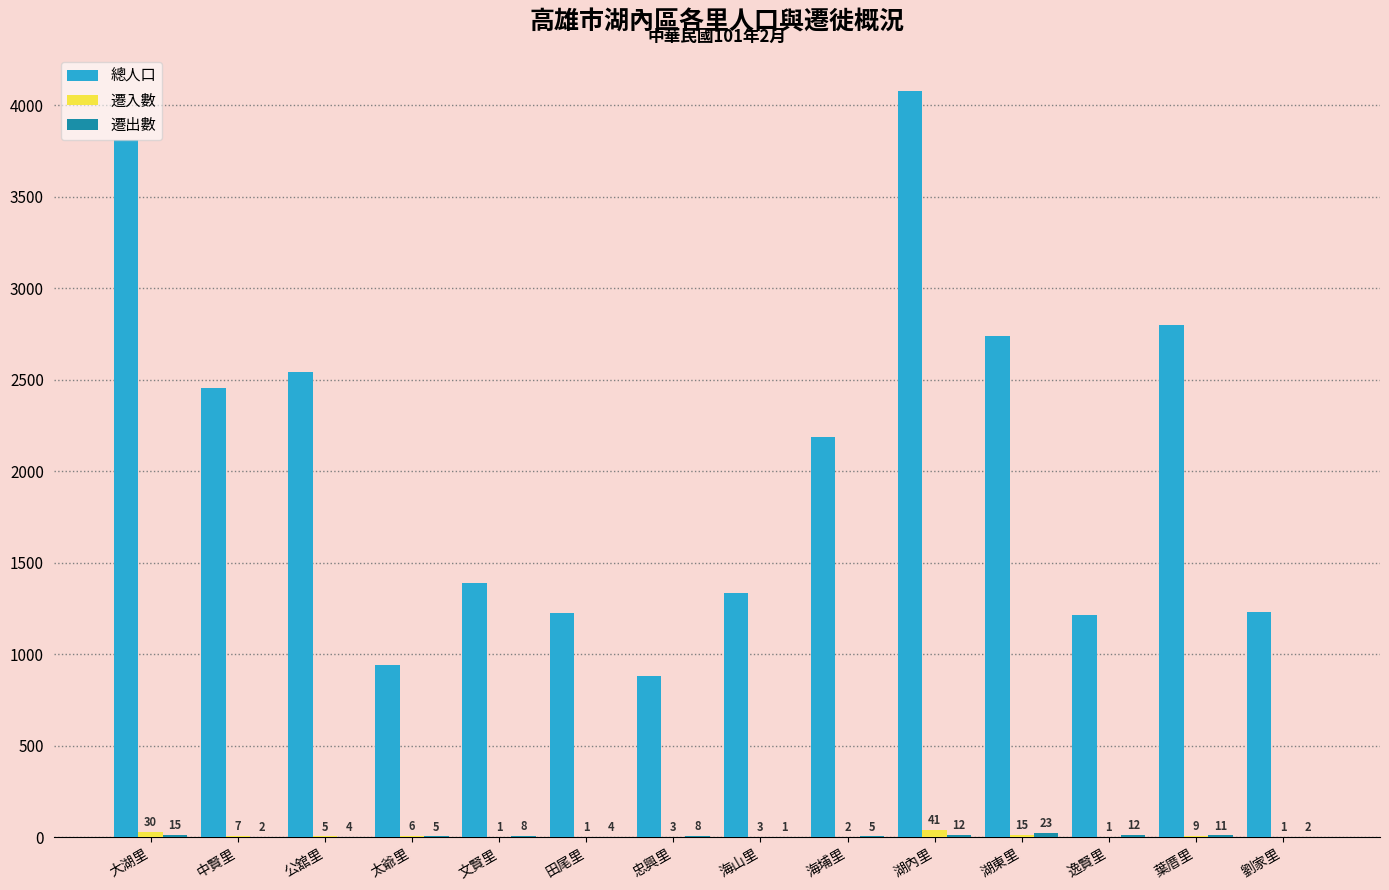

At which label is 總人口 closest to 2480?

中賢里